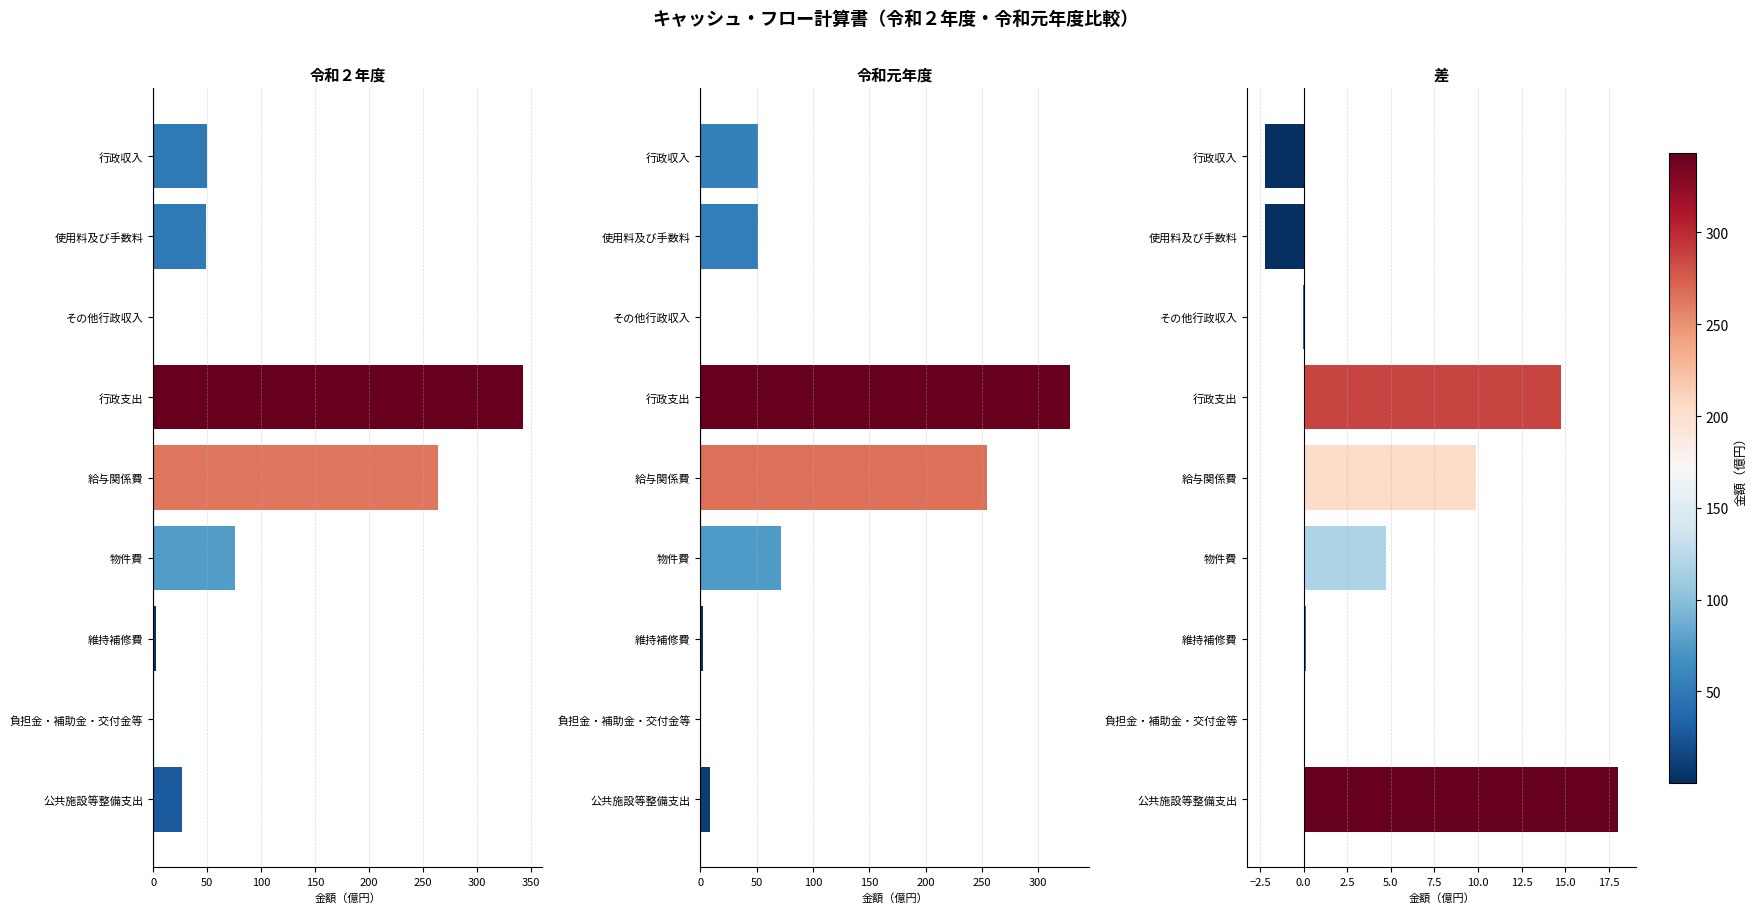

What is the value of the 令和２年度（Ａ） bar at the 8th from the left?

0.1